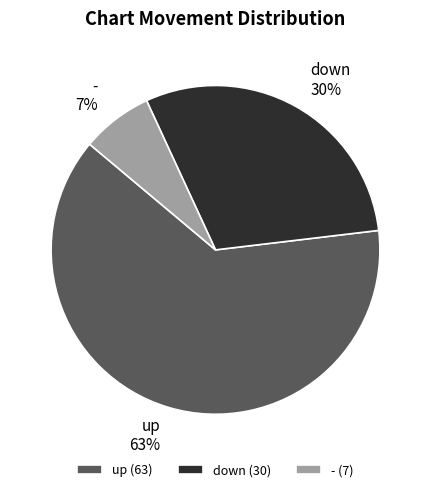

Which has a higher value, - or up?

up